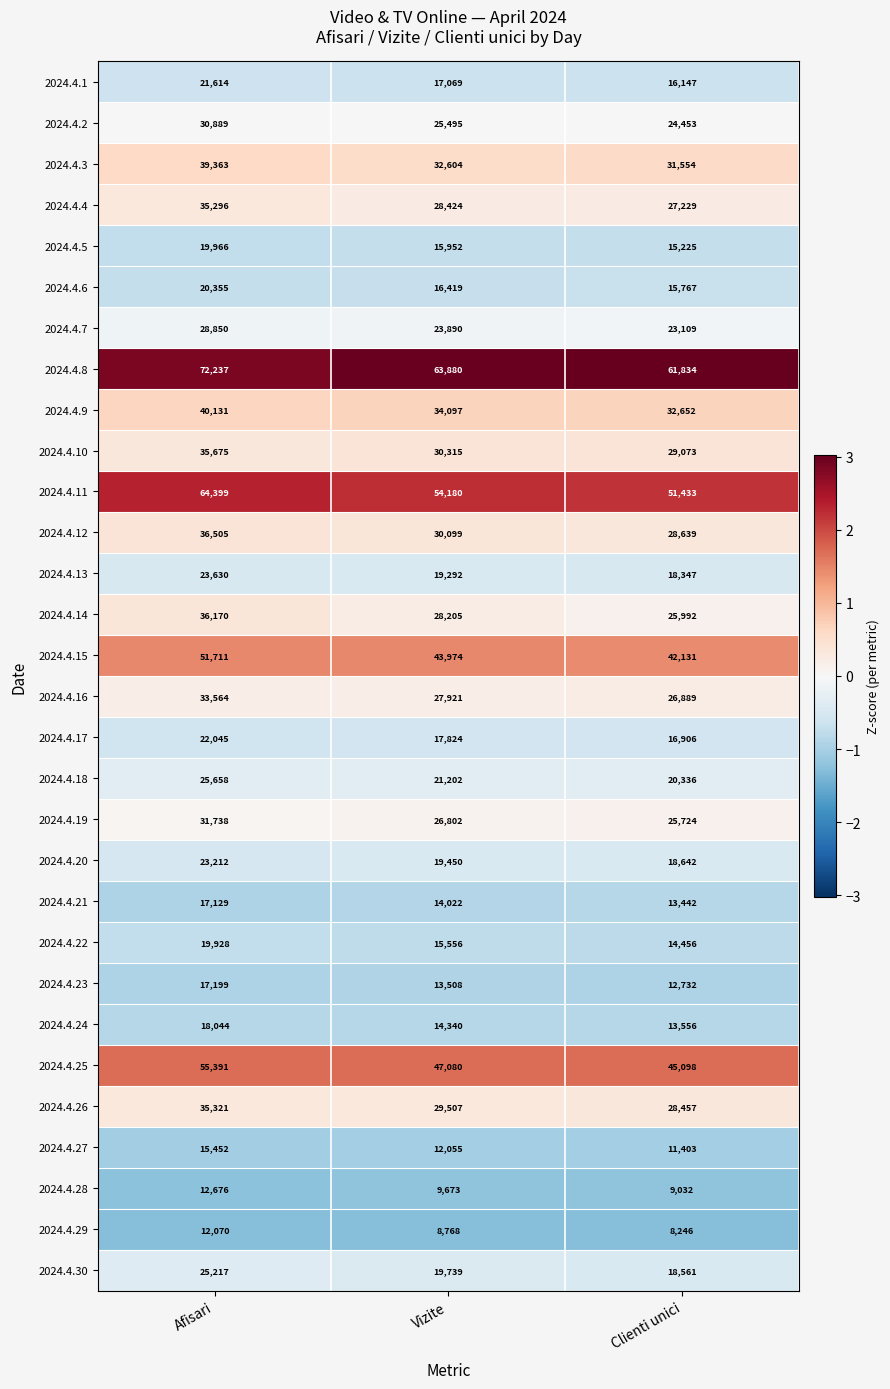

What is the difference between the 2024.4.26 values at Afisari and Clienti unici?

6864